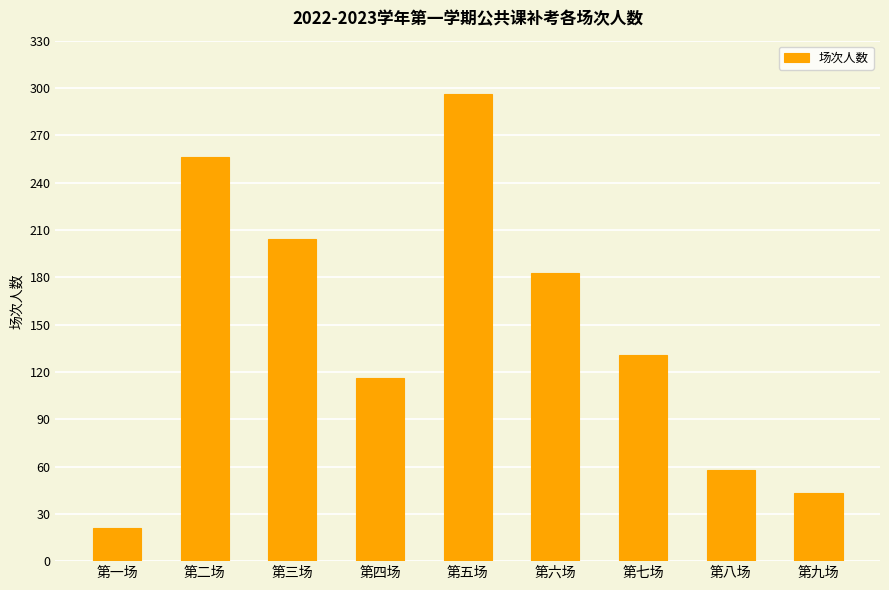

Are the bars horizontal?

No